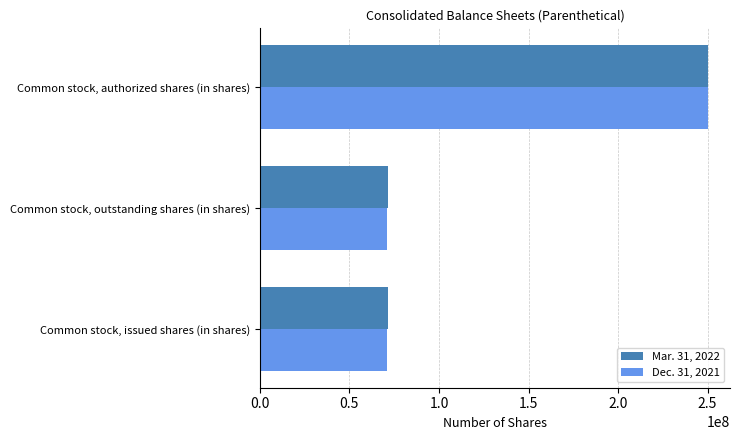

How many distinct data groups are displayed?

2